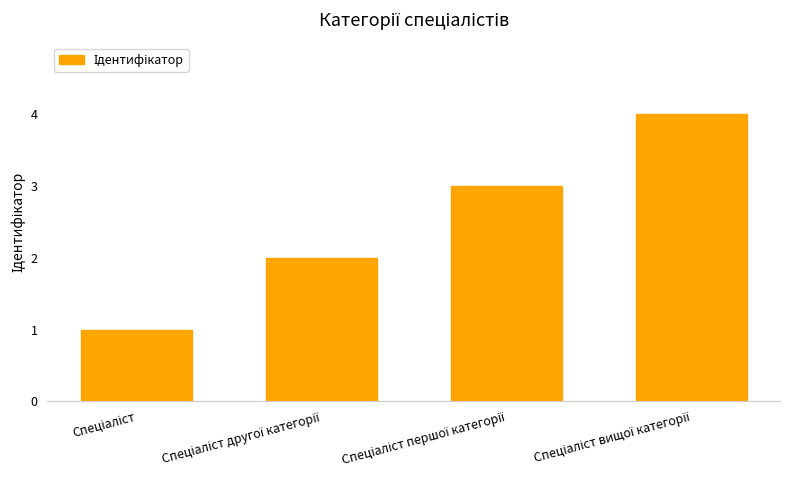

Reading left to right, transcribe all the data shown in this chart.

1	2	3	4